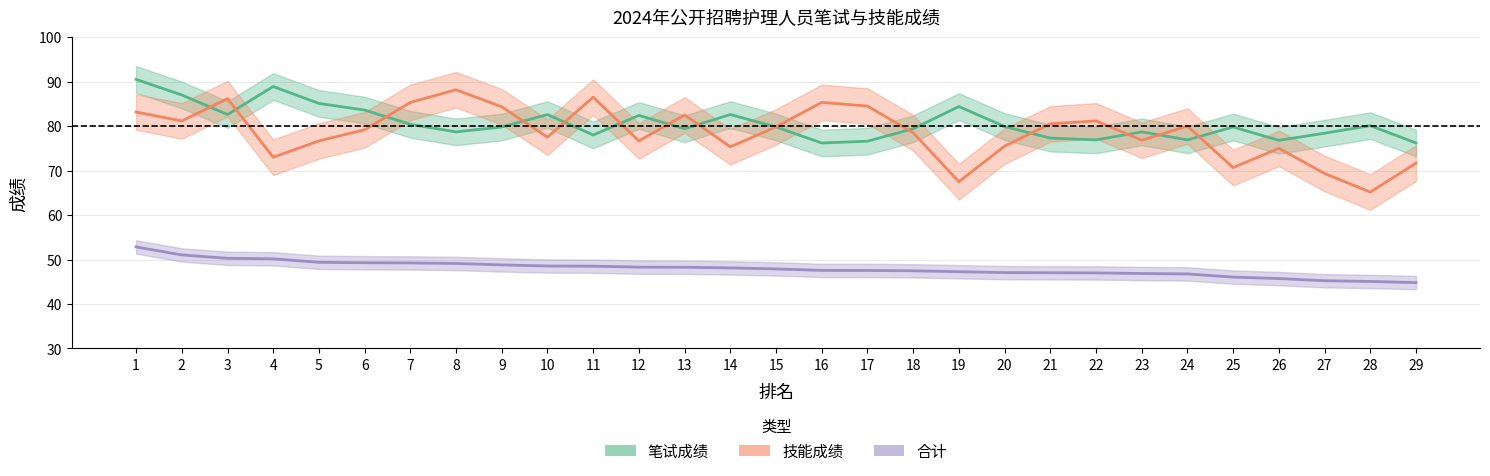

What is the difference between the second highest and minimum values in the 技能成绩 series?

21.3